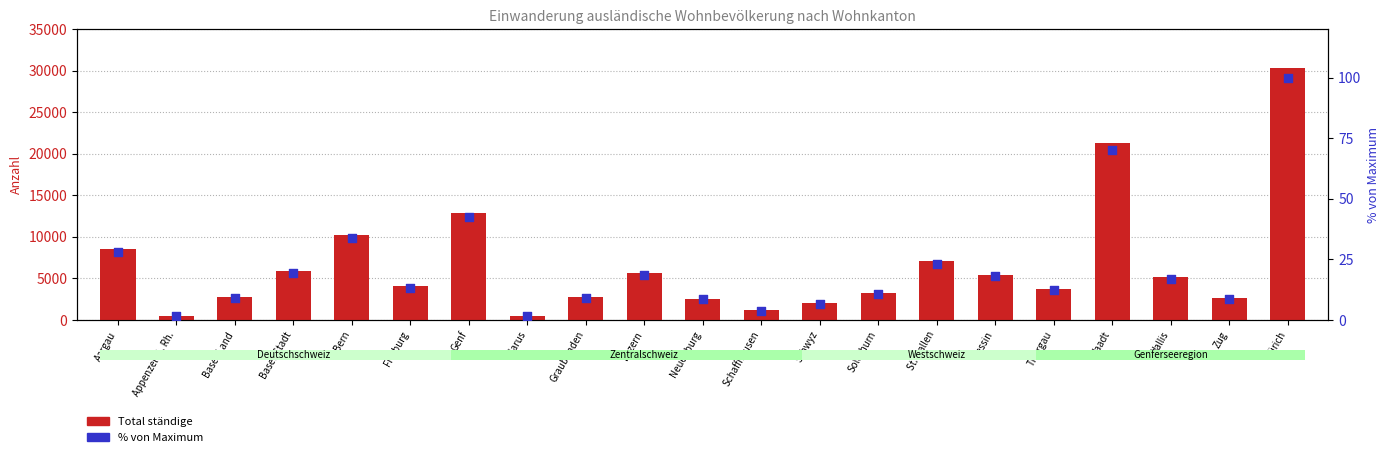

Which series has the widest spread of Y values?

Total ständige